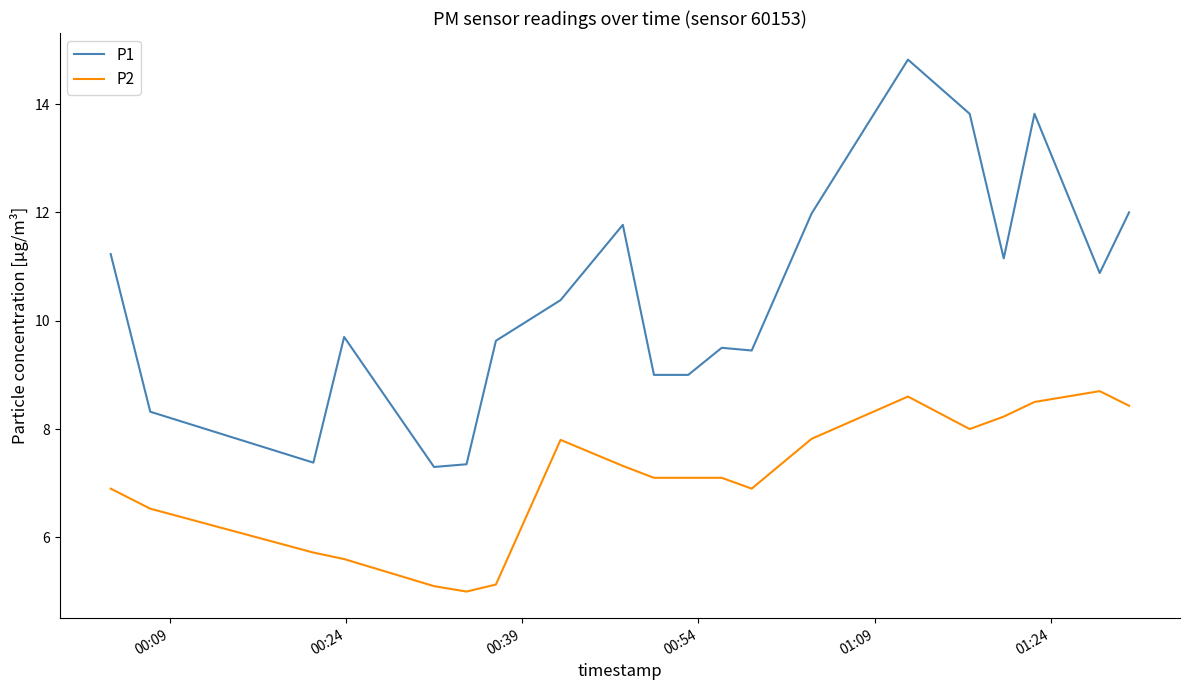

What is the minimum value for P2?

5.0